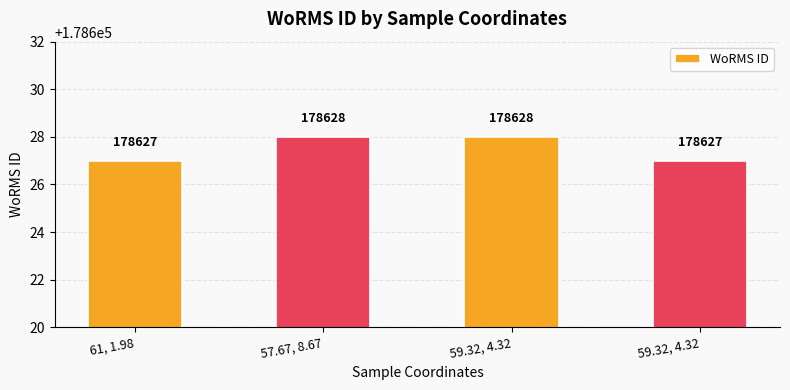

Read the value at 59.32, 4.32.

178628